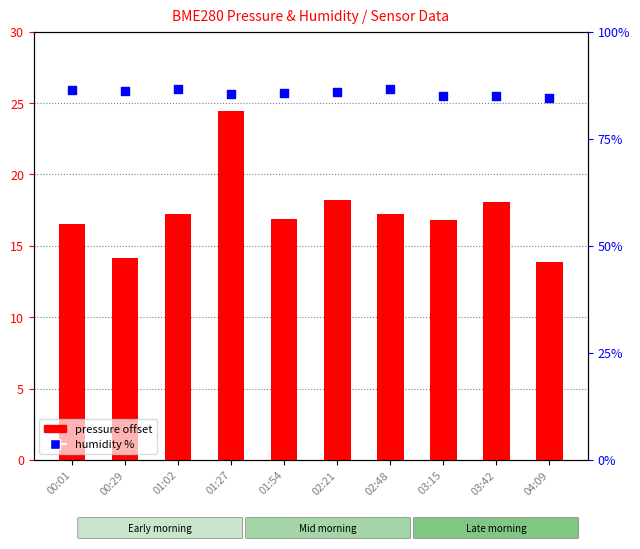

Which series reaches the minimum Y coordinate?

BME280 pressure offset